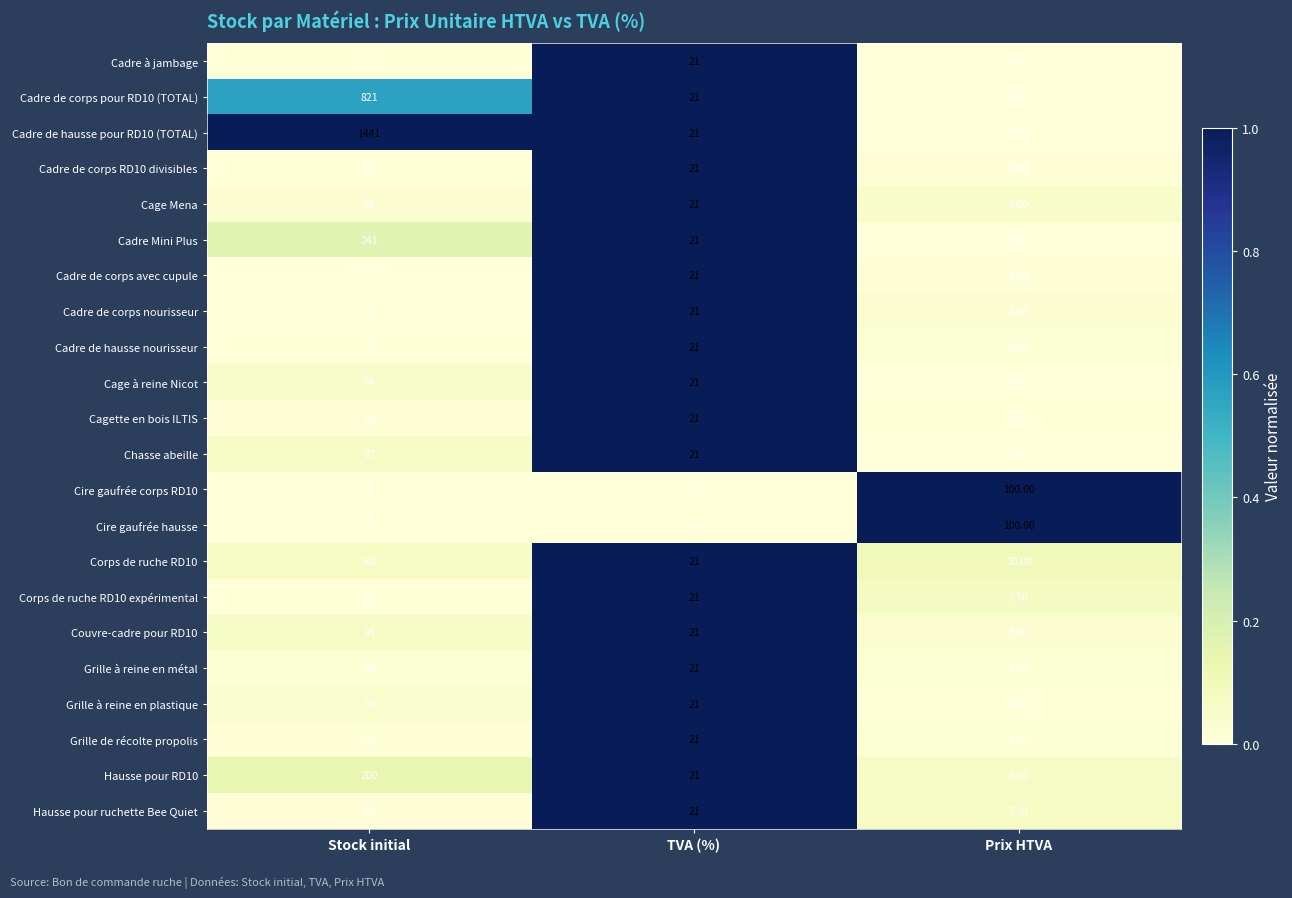

List the labels in order of Cadre de corps pour RD10 (TOTAL) value, smallest first.

Prix HTVA, TVA (%), Stock initial